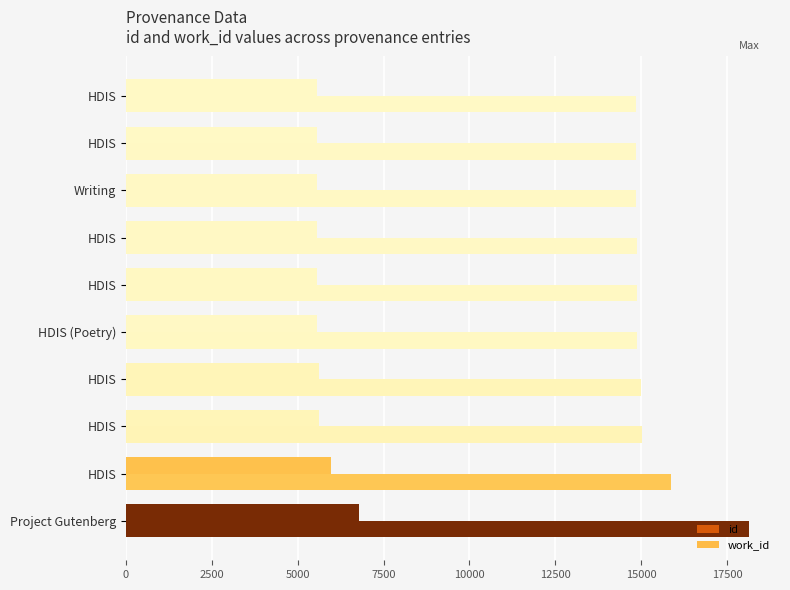

How many data points does each series have?

10